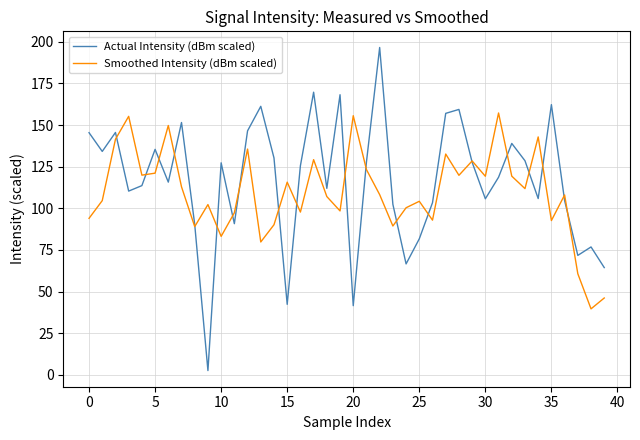

List the series in order of their overall mean, highest first.

Actual Intensity (dBm scaled), Smoothed Intensity (dBm scaled)